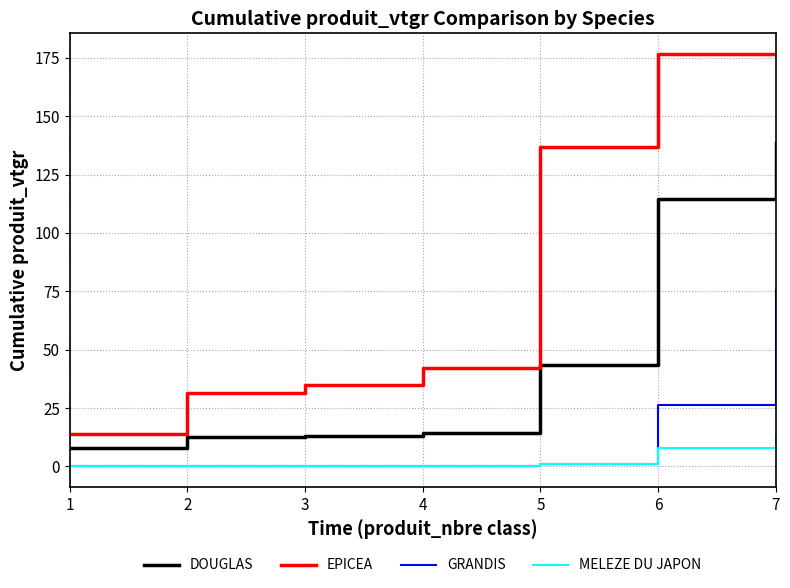

The value of DOUGLAS at 6 is 33.4. True or false?

False